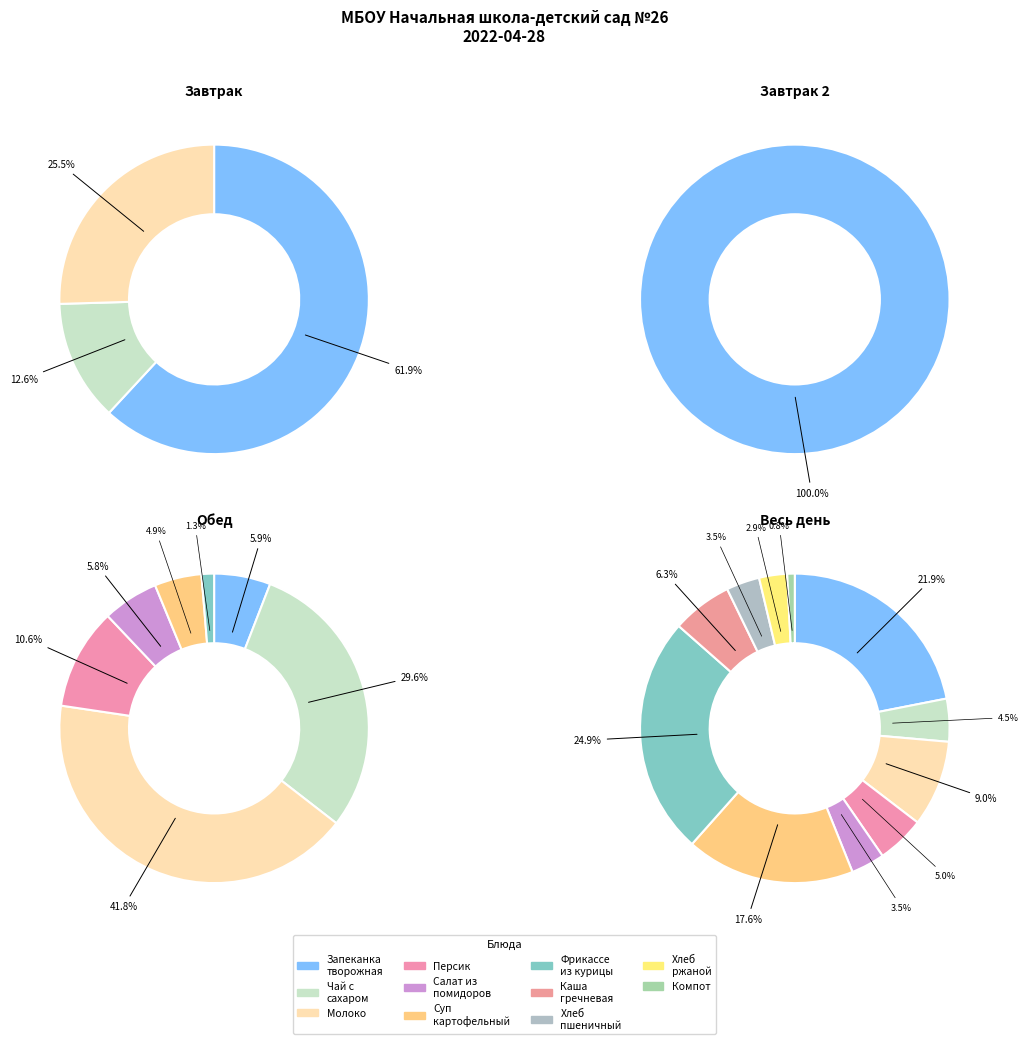

The Фрикассе из курицы slice represents 25% of the pie. True or false?

True